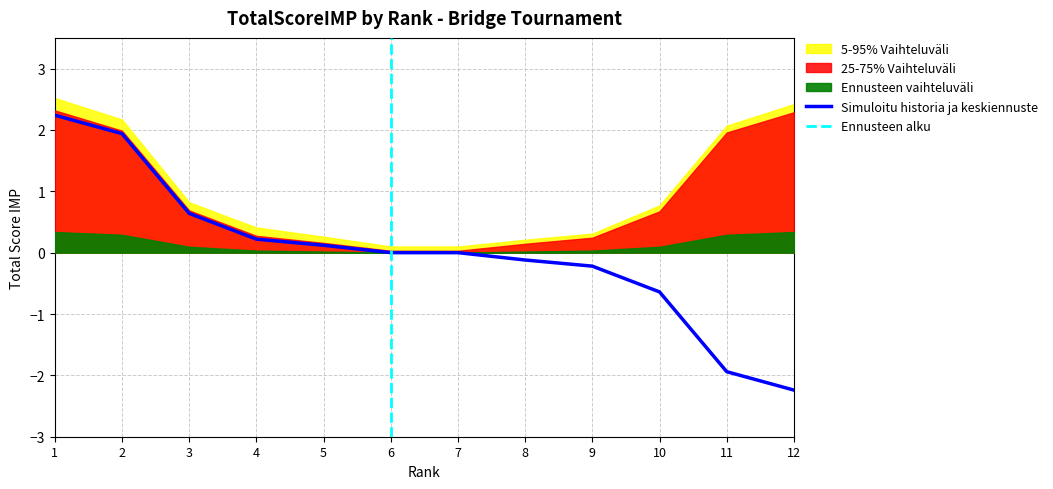

True or false: 25-75% Range has a value of 0.1 at 6.

True